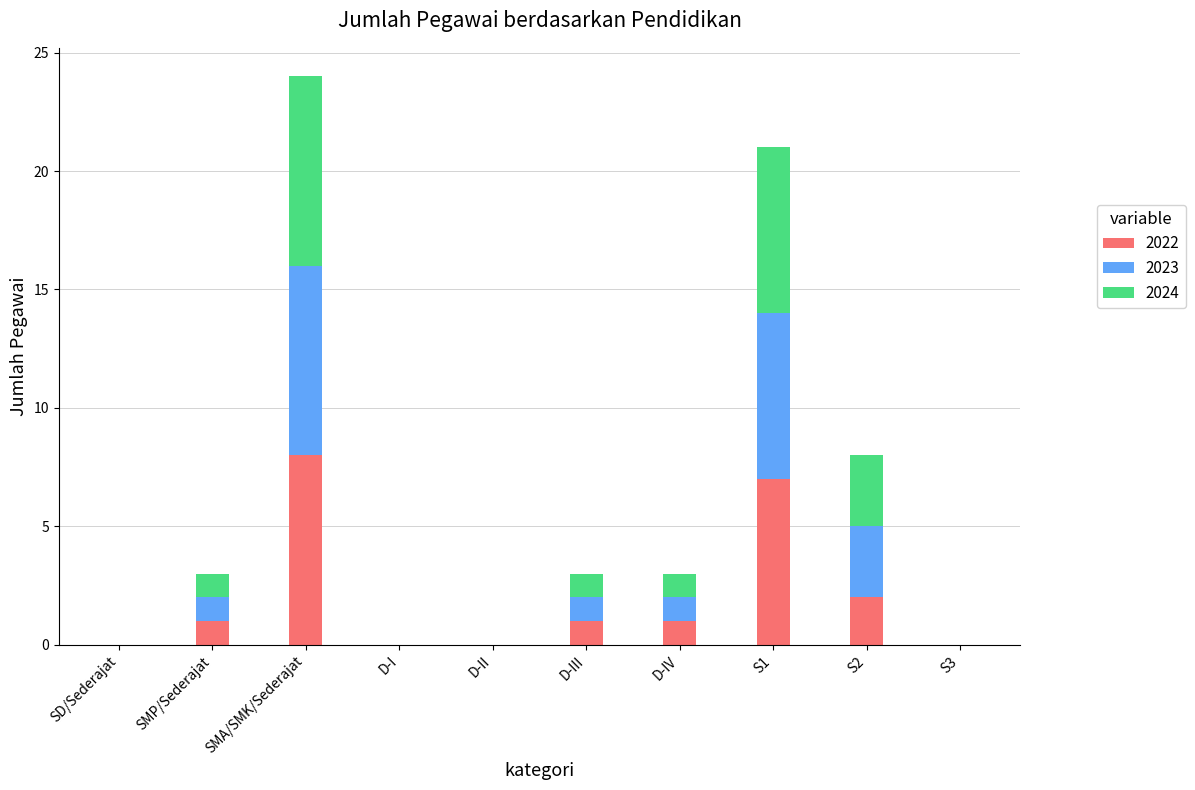

At which category is the sum across all series the highest?

SMA/SMK/Sederajat